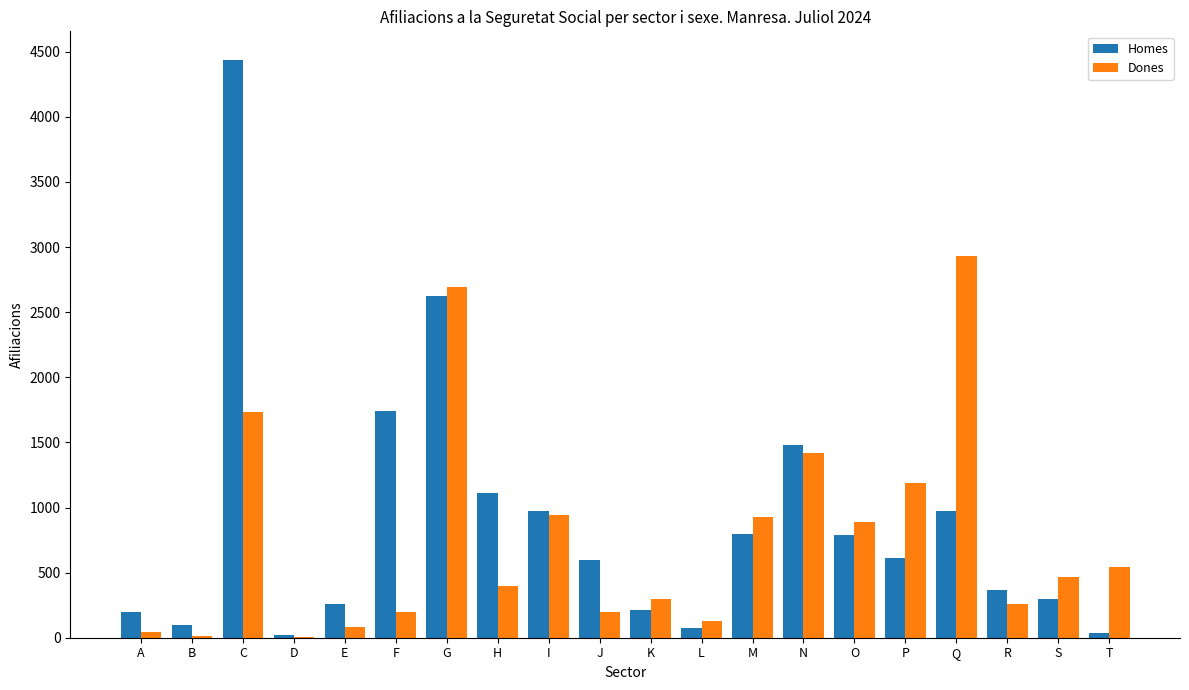

What are all the series names shown in the legend?

Homes, Dones